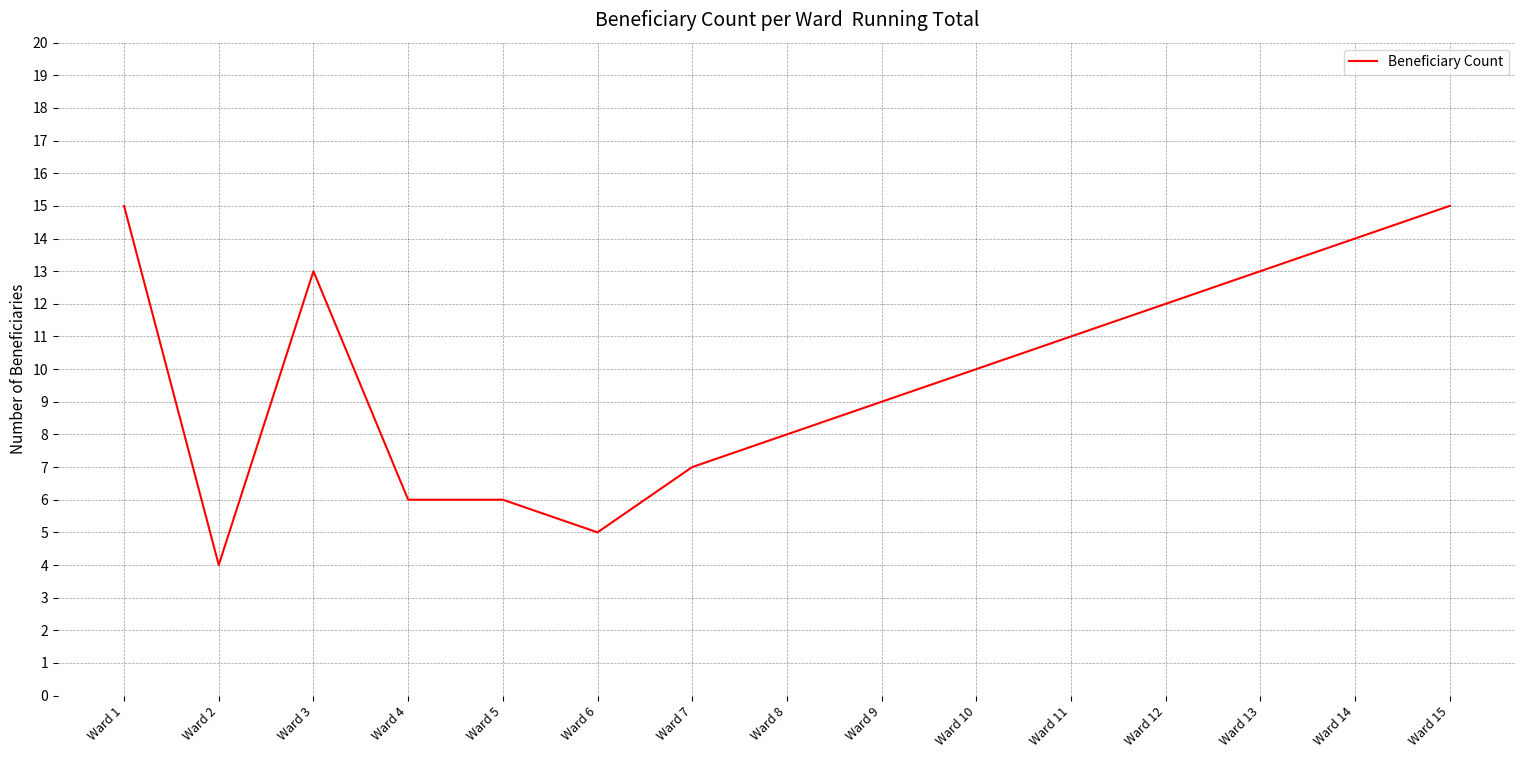

At which label is the value closest to 9?

Ward 9